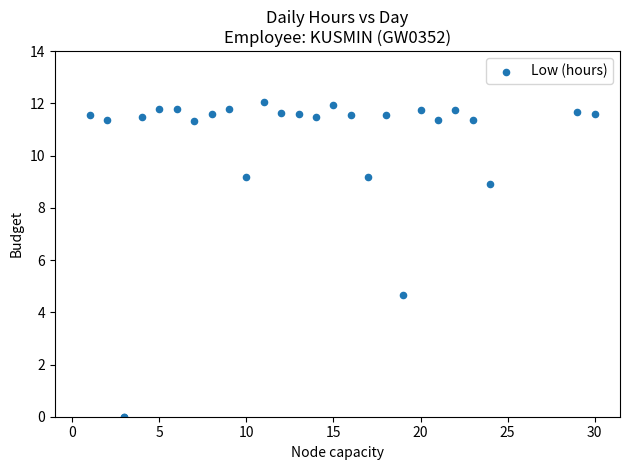

What Y value in the scatter plot is closest to 6?

4.7